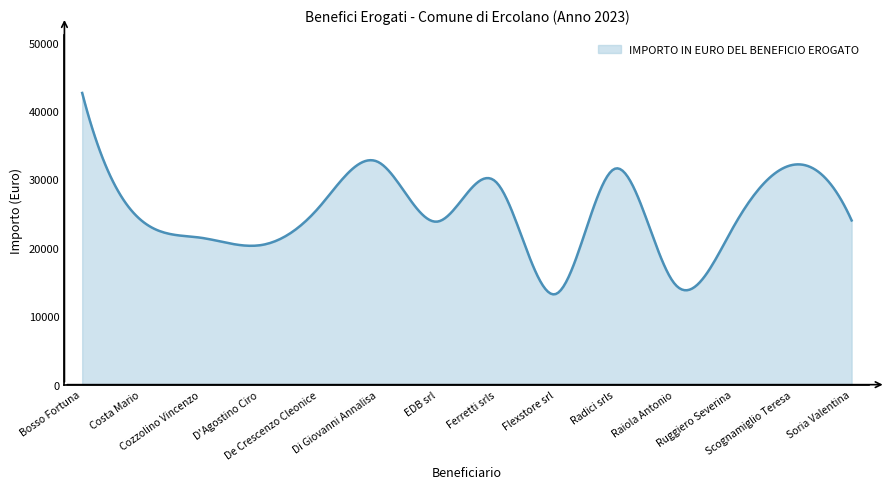

What is the minimum value shown in the chart?

13197.7